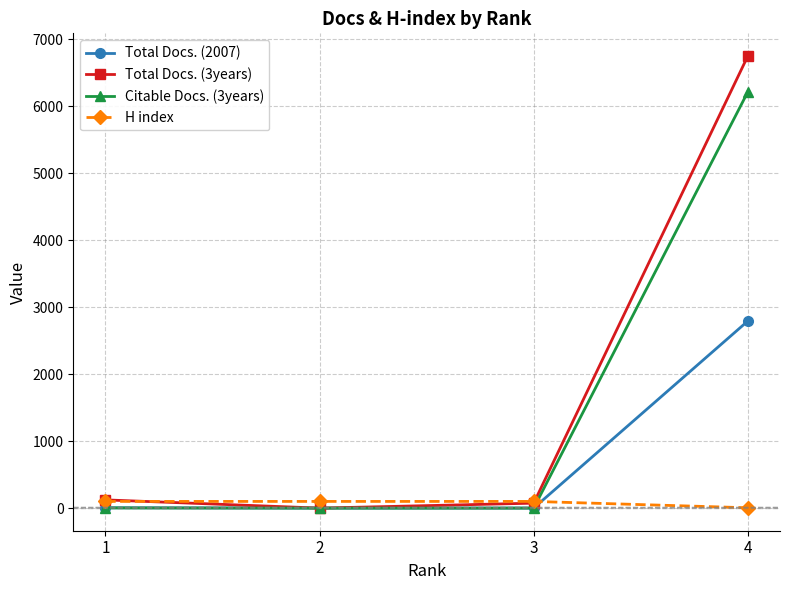

Which series changed the most between 1 and 2?

Total Docs. (3years)